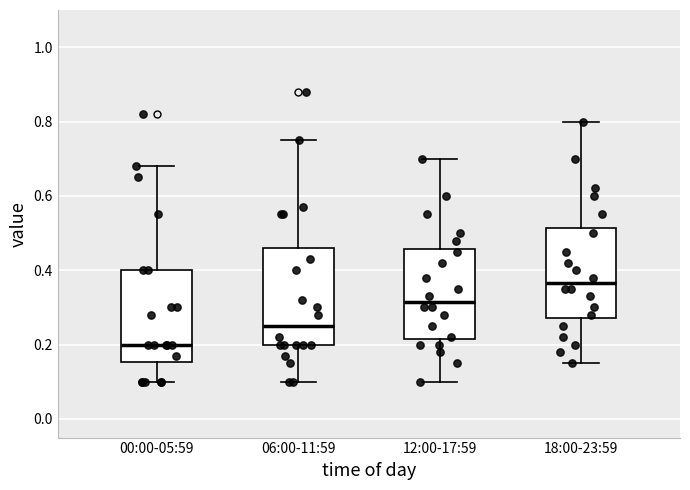

Reading left to right, read every box against the y-axis: the position of its median line, the range the box covers, and the ends of its whiskers. The values are not printed on the chart, so give them approximately, as read against the axis.

00:00-05:59: median 0.20, box 0.16 to 0.40, whiskers 0.10 to 0.68
06:00-11:59: median 0.26, box 0.20 to 0.46, whiskers 0.10 to 0.76
12:00-17:59: median 0.32, box 0.22 to 0.46, whiskers 0.10 to 0.70
18:00-23:59: median 0.36, box 0.28 to 0.52, whiskers 0.16 to 0.80